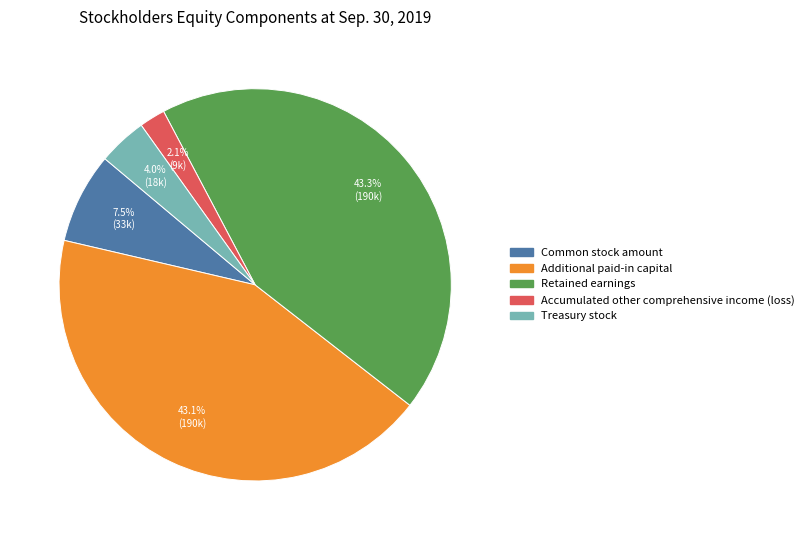

What is the ratio of the value at Treasury stock to the value at Common stock amount?

0.5